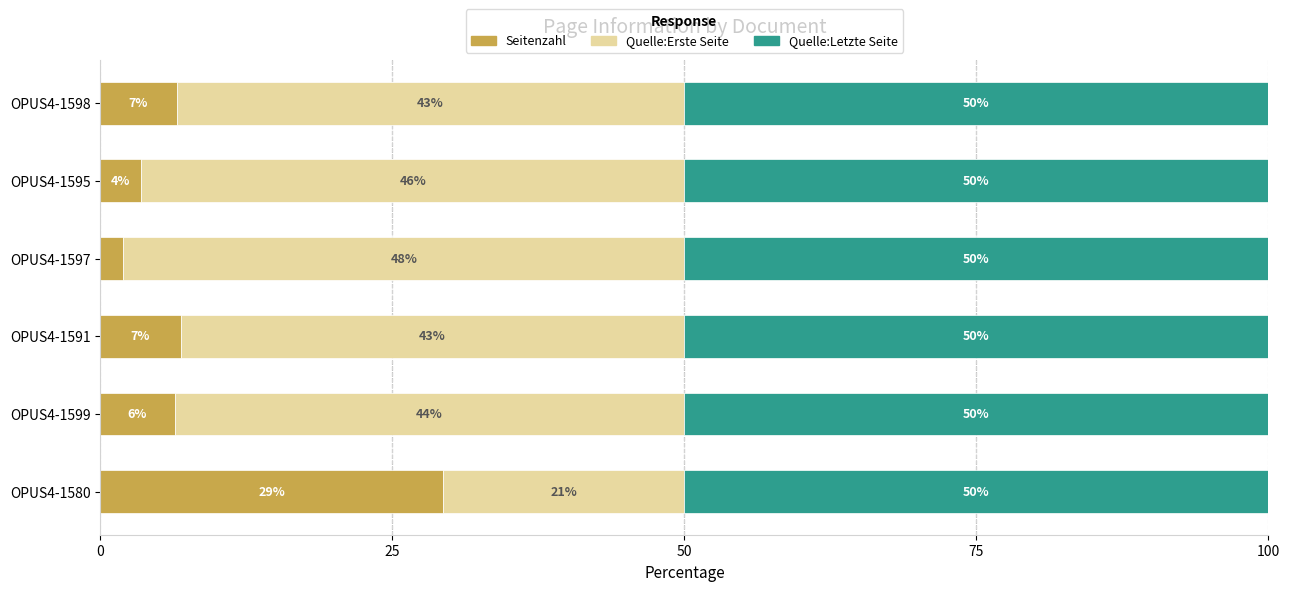

Which category has the highest value in the Seitenzahl series?

OPUS4-1580